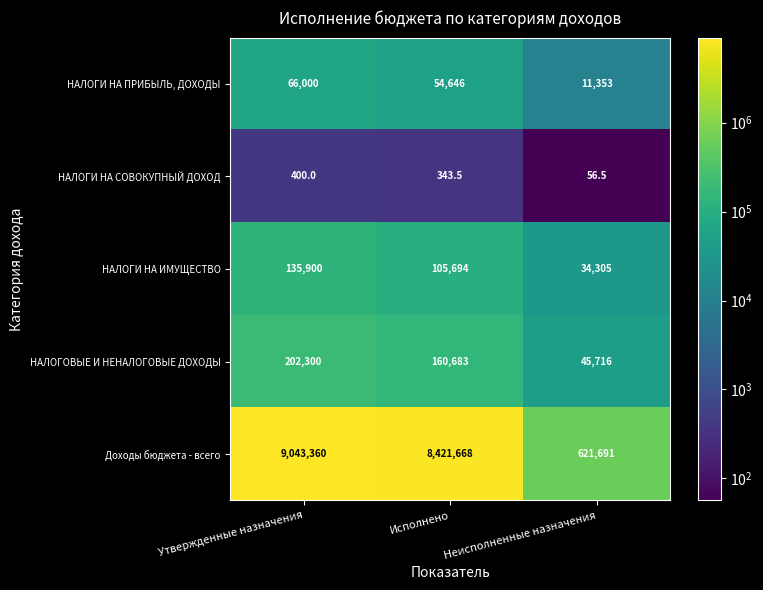

Which series changed the most between Исполнено and Неисполненные назначения?

Доходы бюджета - всего